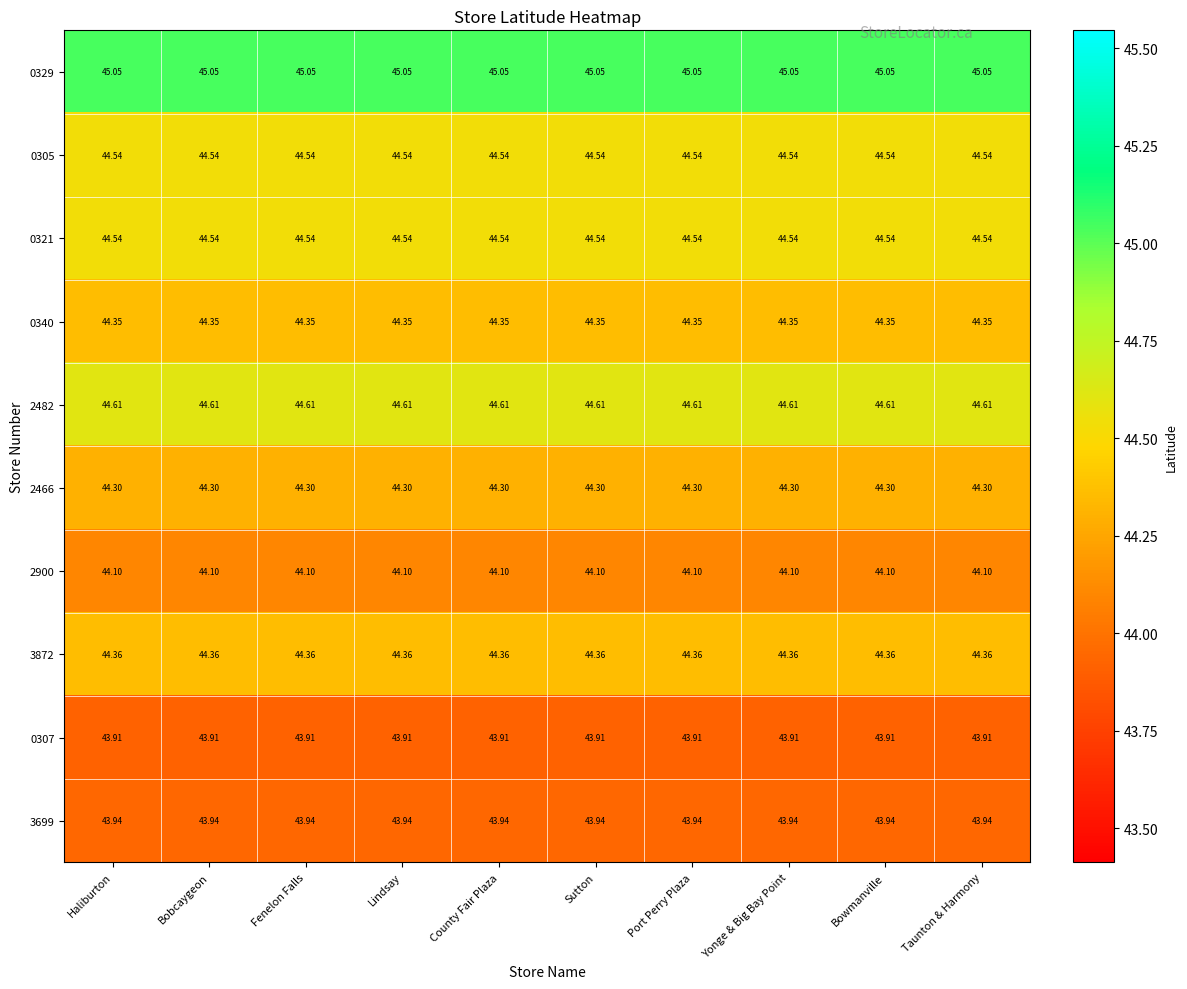

Is the value of 3872 at Port Perry Plaza greater than the value of 3699 at Yonge & Big Bay Point?

Yes